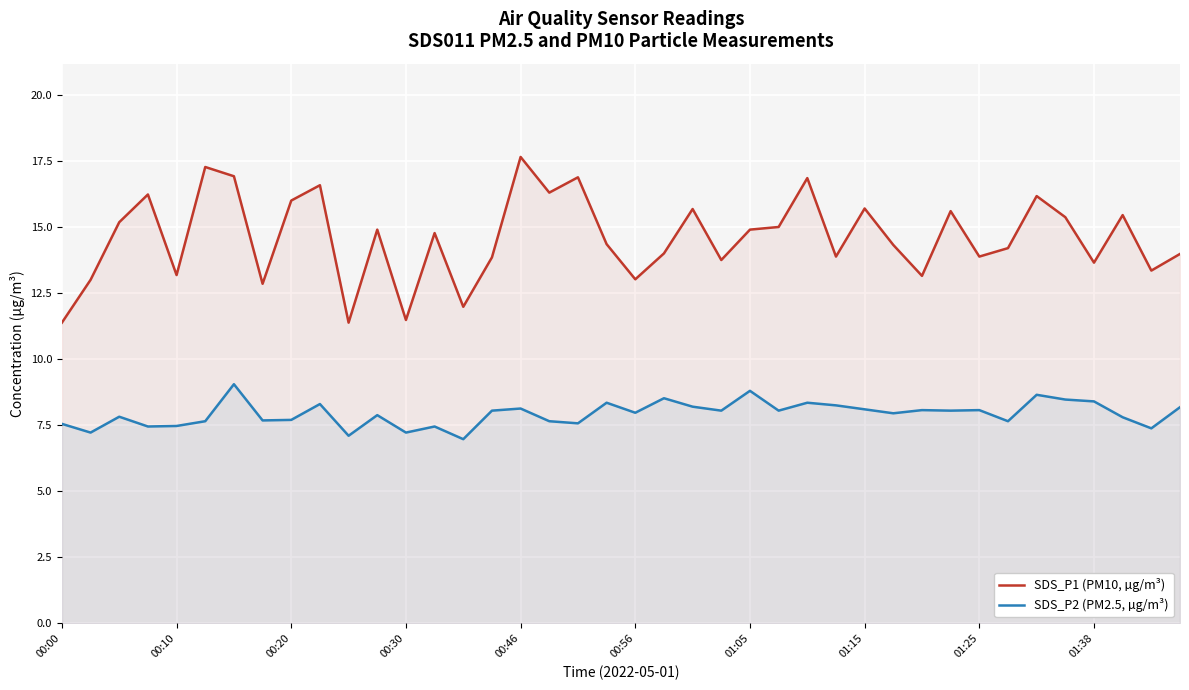

Is it true that SDS_P2 (PM2.5, µg/m³) equals 8.1 at 00:46?

True